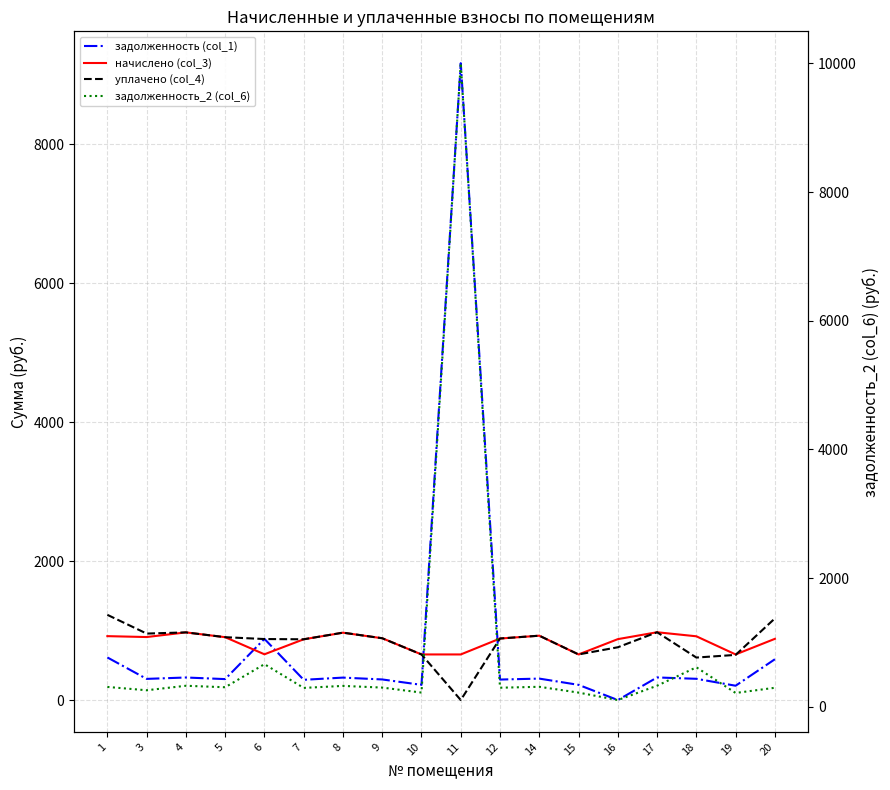

Between 6 and 11, which is larger?

11